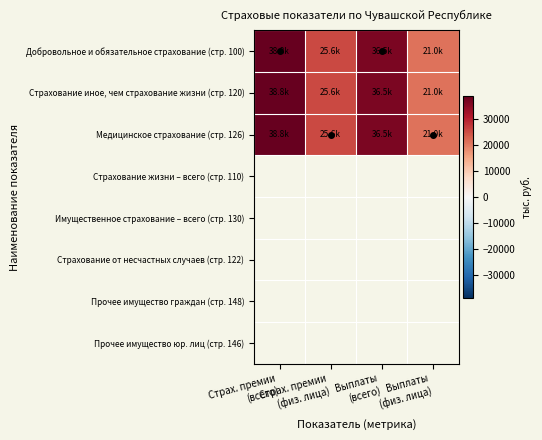

Between Страх. премии
(физ. лица) and Выплаты
(физ. лица), which is larger?

Страх. премии
(физ. лица)